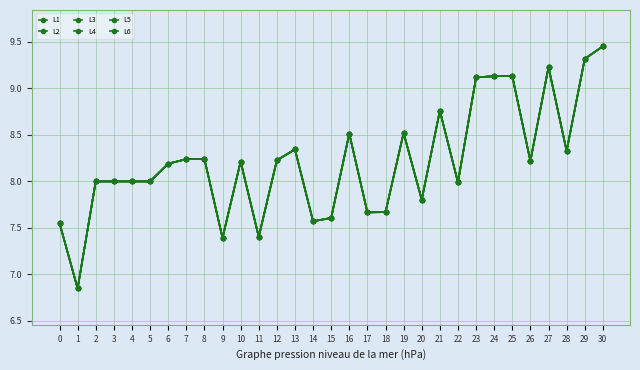

What is the value of the L1 point at the 21st from the left?

7.8